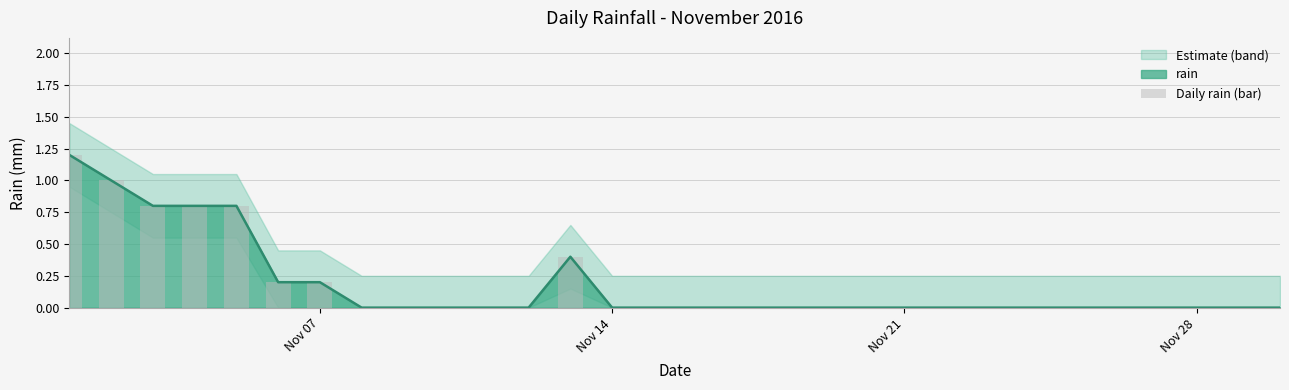

Count the values in the range 0 to 1.

29